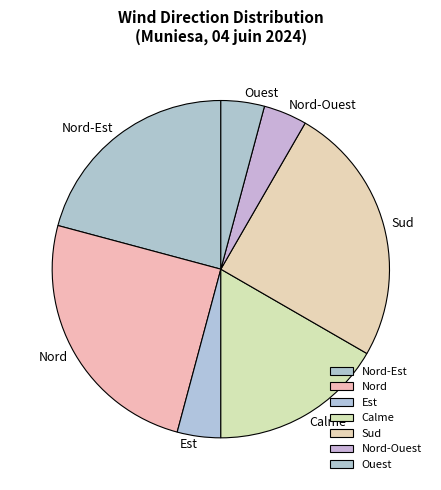

Does Sud account for over 50% of the chart?

No